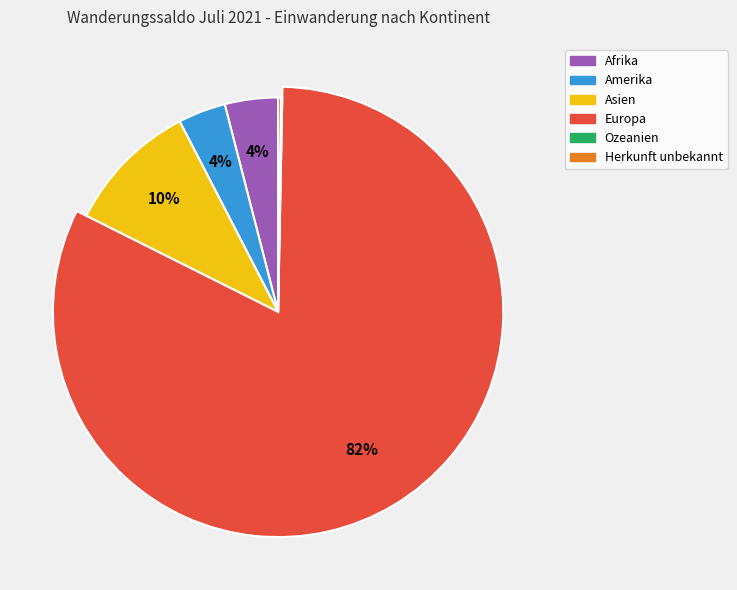

What percentage is NOT represented by Asien?

90.0%